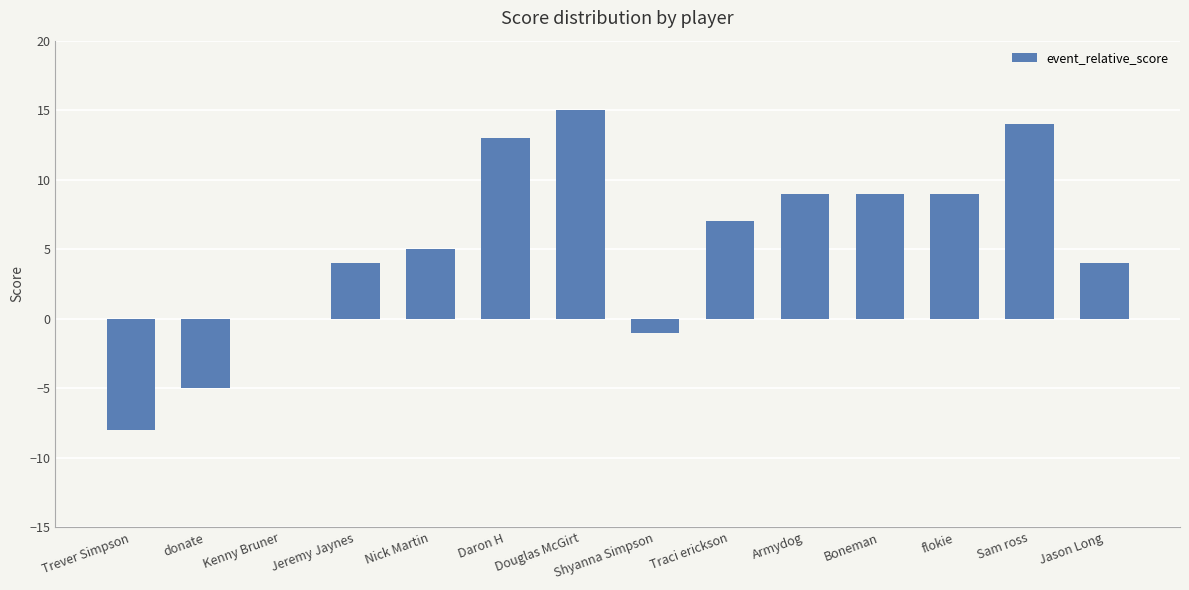

Which label corresponds to the largest value in the chart?

Douglas McGirt